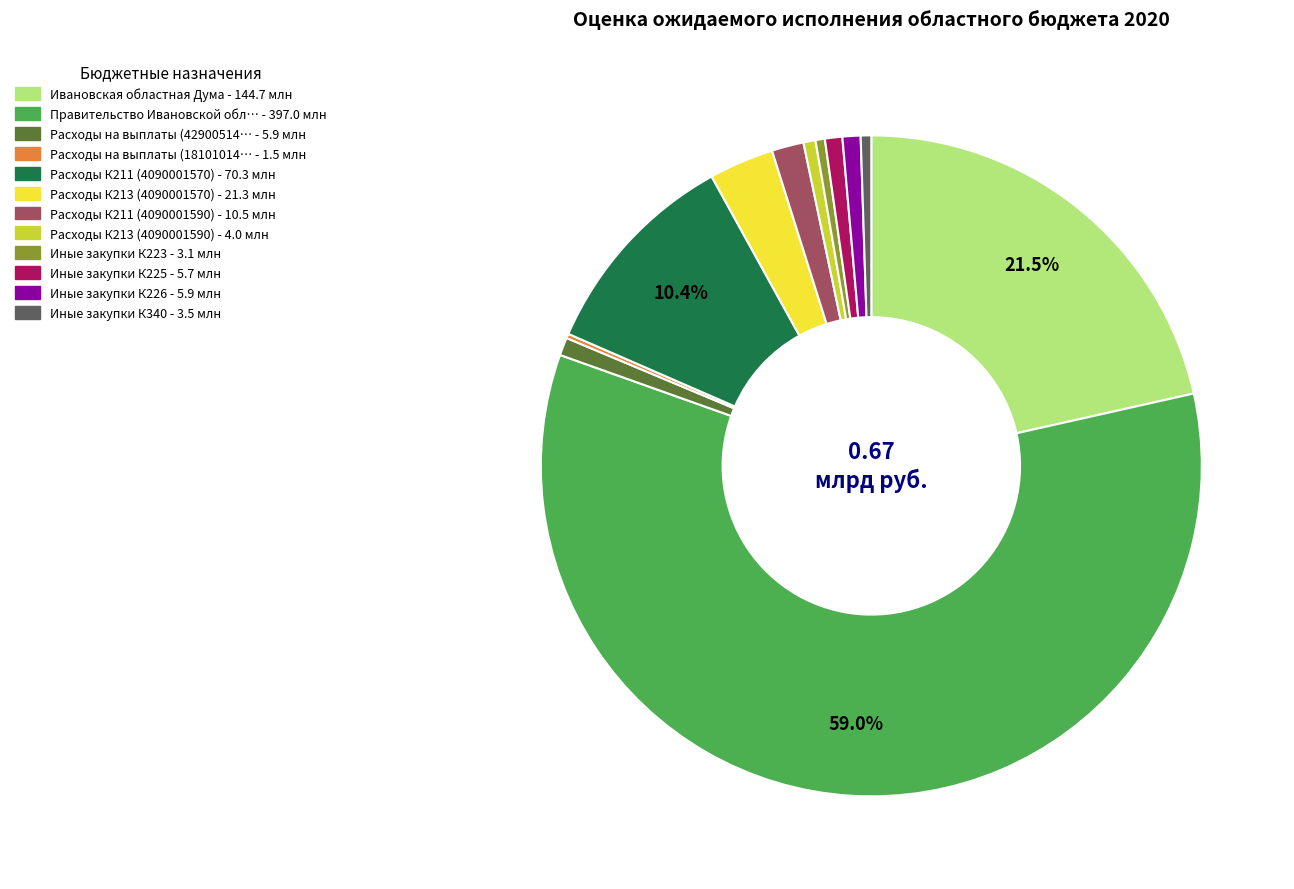

Is there a majority slice in this chart?

Yes